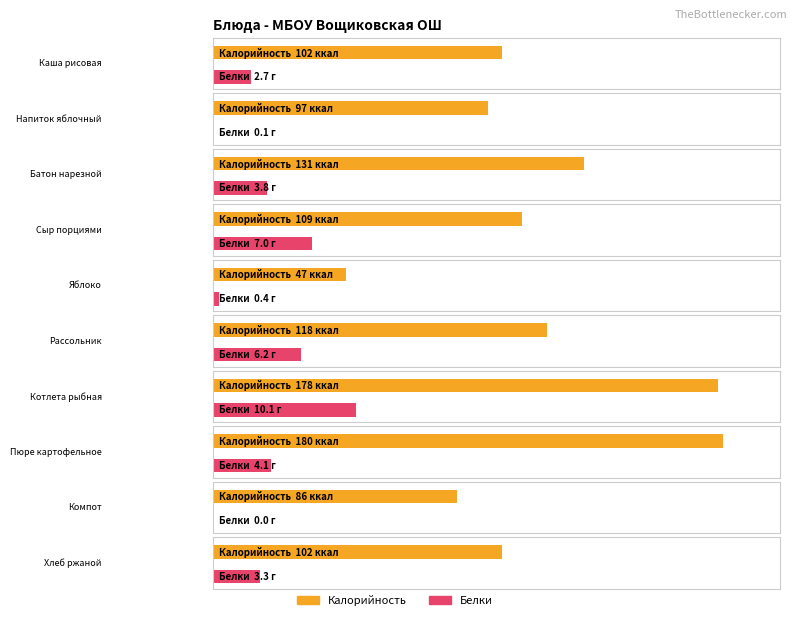

Reading right to left, extract all data points from this chart.

Калорийность: Хлеб ржаной=102.0	Компот=86.0	Пюре картофельное=180.0	Котлета рыбная=178.0	Рассольник=118.0	Яблоко=47.0	Сыр порциями=109.0	Батон нарезной=131.0	Напиток яблочный=97.0	Каша рисовая=102.0
Белки: Хлеб ржаной=3.3	Компот=0.0	Пюре картофельное=4.1	Котлета рыбная=10.1	Рассольник=6.2	Яблоко=0.4	Сыр порциями=7.0	Батон нарезной=3.8	Напиток яблочный=0.1	Каша рисовая=2.7